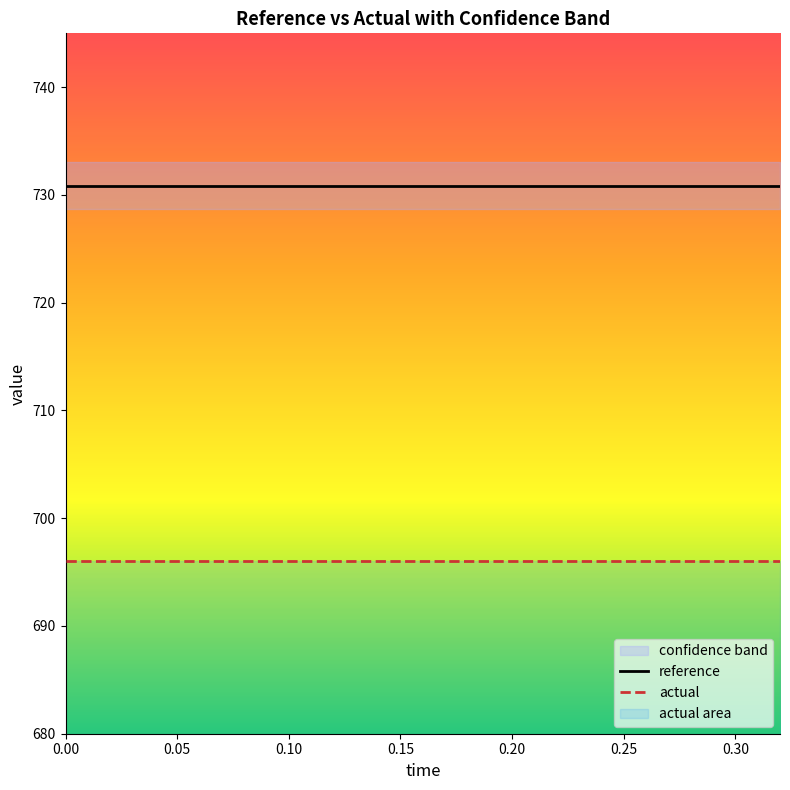

Reading left to right, extract all data points from this chart.

reference: 730.9	730.9	730.9	730.9	730.9	730.9	730.9	730.9	730.9	730.9	730.9	730.9	730.9	730.9	730.9	730.9	730.9
actual: 696.1	696.1	696.1	696.1	696.1	696.1	696.1	696.1	696.1	696.1	696.1	696.1	696.1	696.1	696.1	696.1	696.1